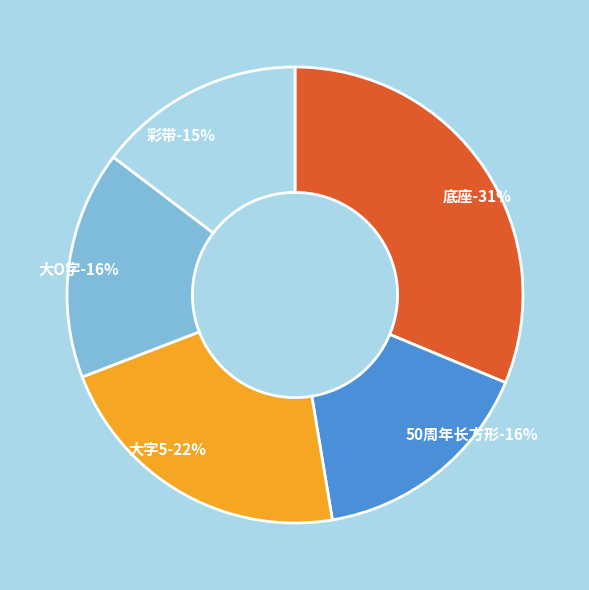

Count the number of slices in the pie.

5